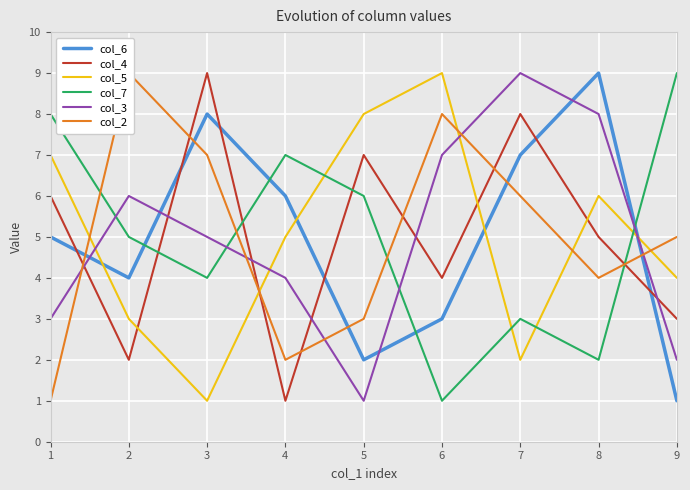

Reading right to left, what are all the values shown in this chart?

col_6: 9=1	8=9	7=7	6=3	5=2	4=6	3=8	2=4	1=5
col_4: 9=3	8=5	7=8	6=4	5=7	4=1	3=9	2=2	1=6
col_5: 9=4	8=6	7=2	6=9	5=8	4=5	3=1	2=3	1=7
col_7: 9=9	8=2	7=3	6=1	5=6	4=7	3=4	2=5	1=8
col_3: 9=2	8=8	7=9	6=7	5=1	4=4	3=5	2=6	1=3
col_2: 9=5	8=4	7=6	6=8	5=3	4=2	3=7	2=9	1=1